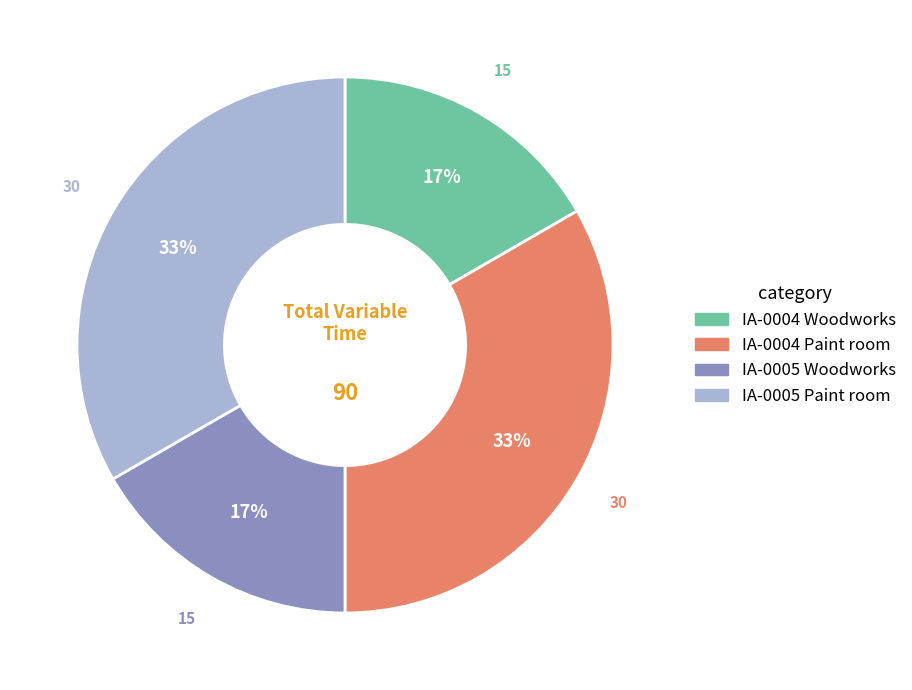

To the nearest percent, what is the average slice percentage?

25%